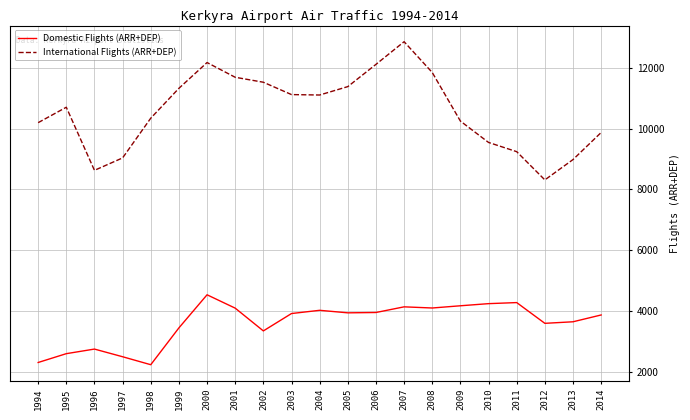

How many interior local valleys does the International Flights (ARR+DEP) series have?

3